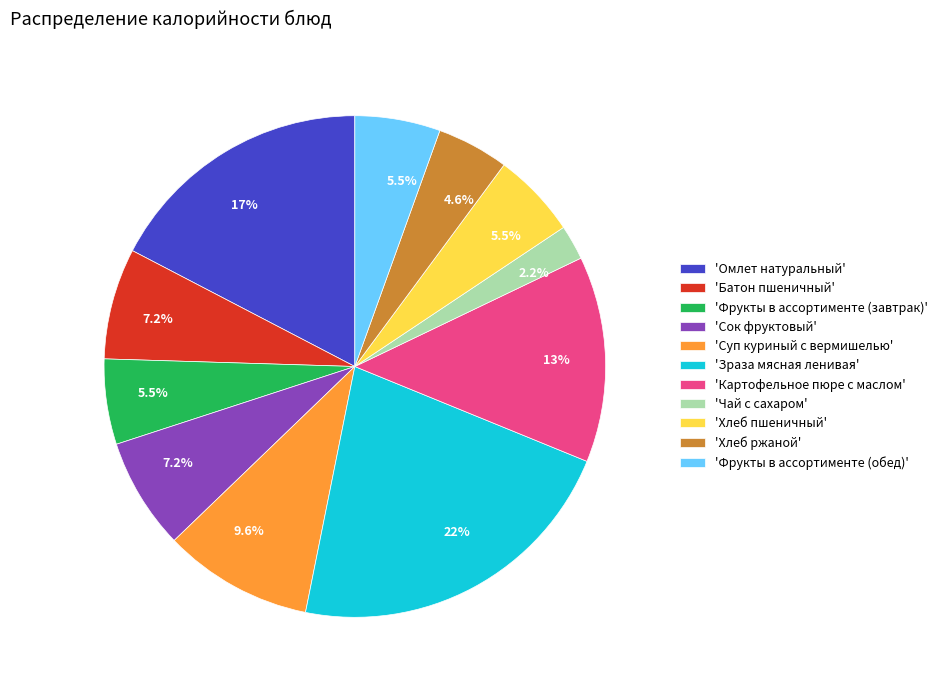

Does 'Зраза мясная ленивая' account for over 50% of the chart?

No